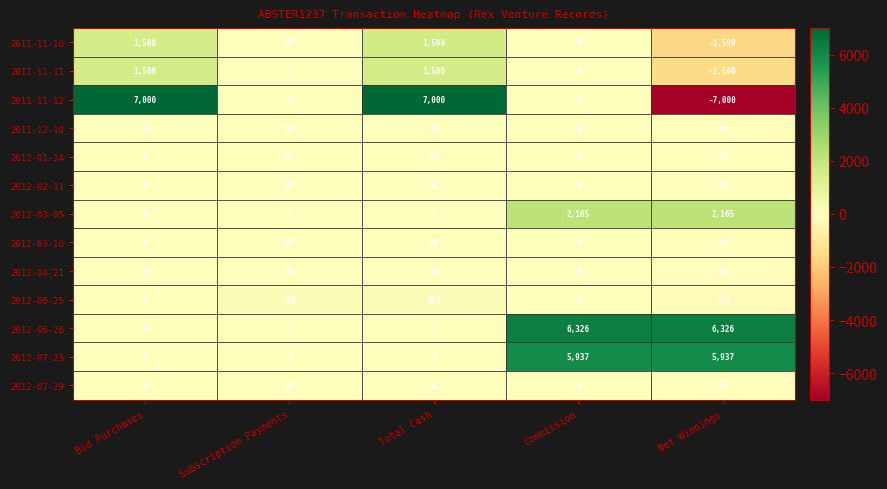

Which series has the largest total across all categories?

2012-06-26